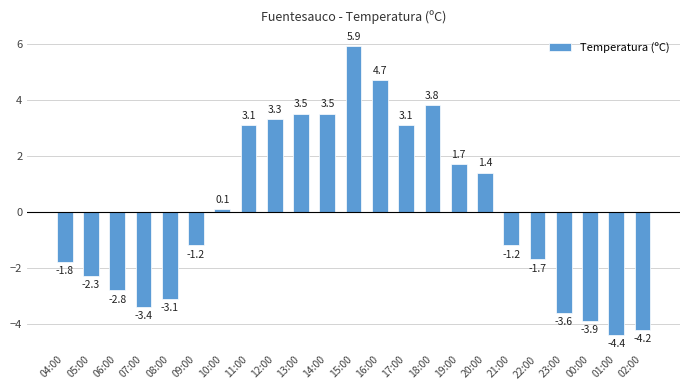

What is the approximate value at 13:00?

3.5